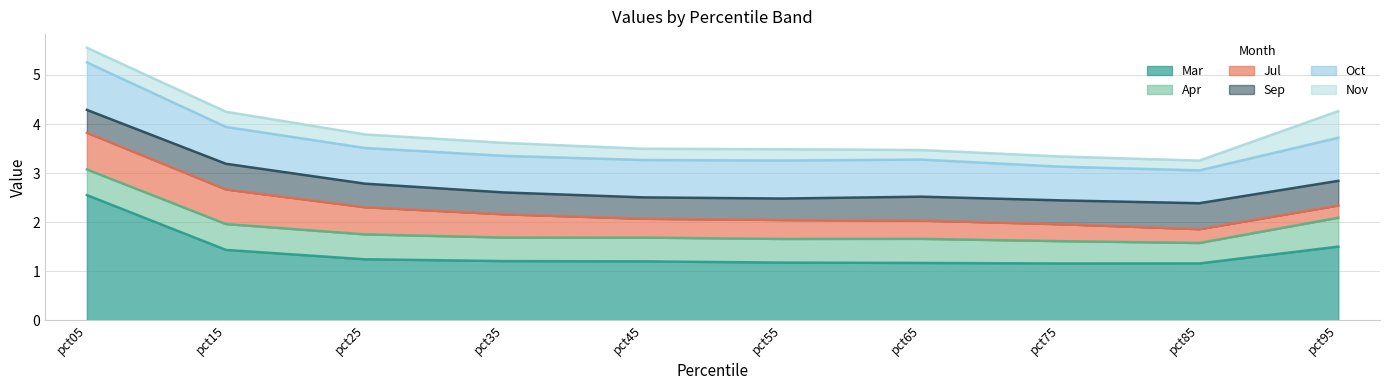

At which category is the sum across all series the highest?

pct05